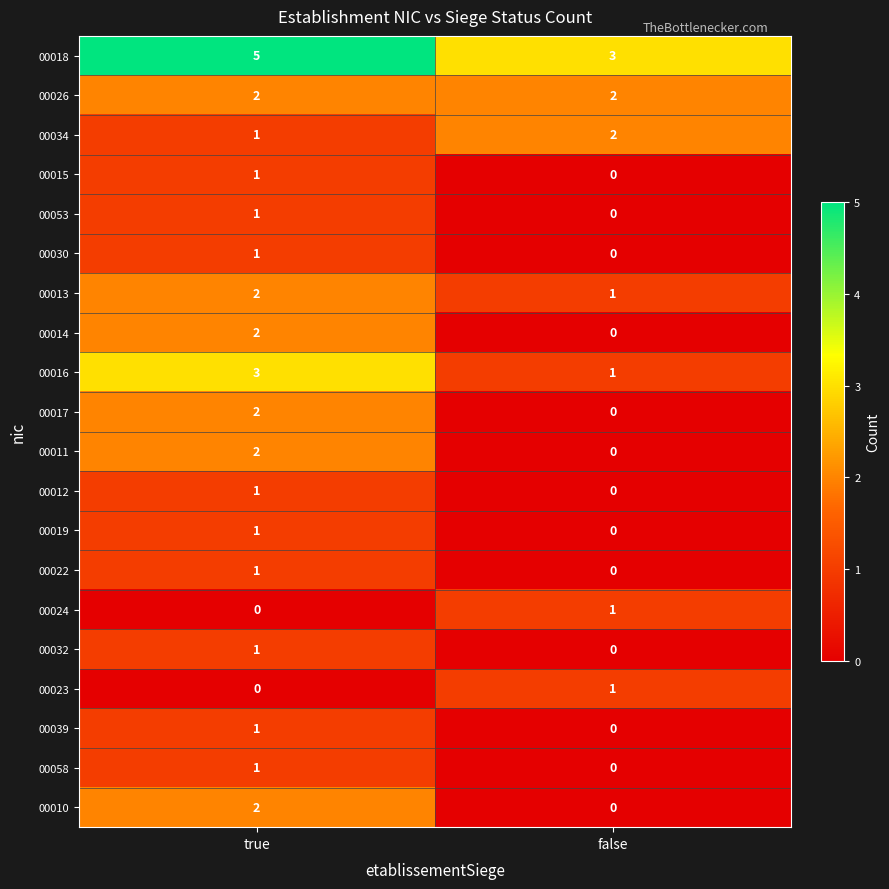

How many categories are shown in the chart?

2